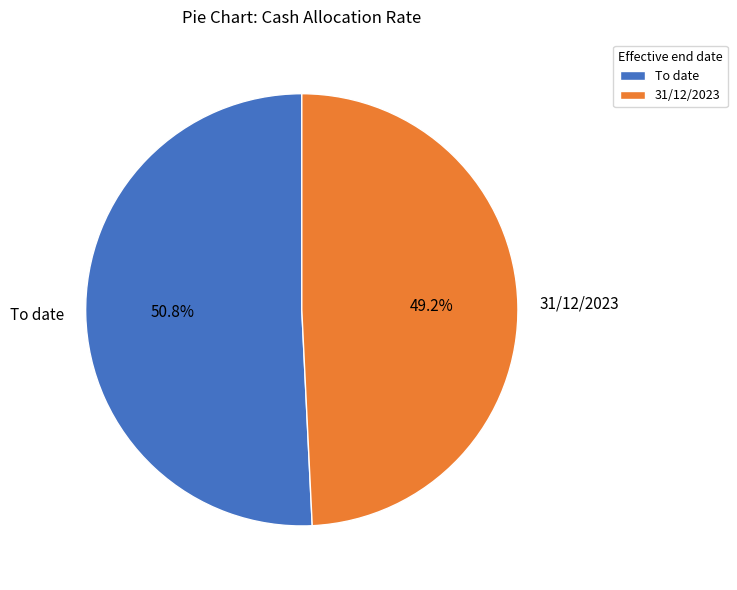

What percentage is the To date slice, to the nearest percent?

51%